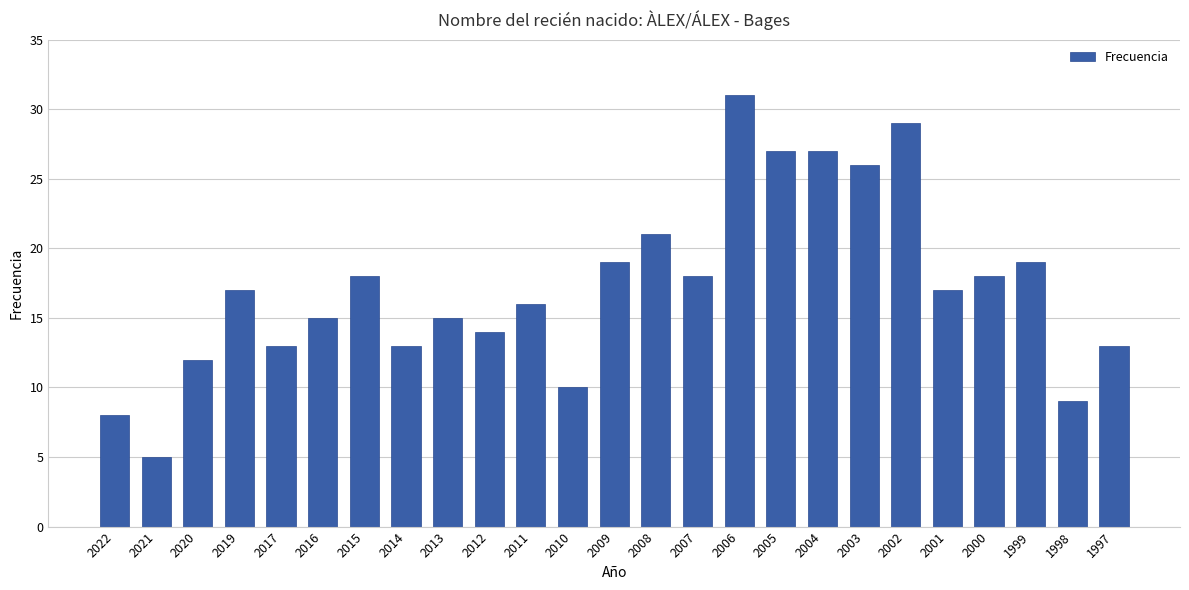

What is the ratio of the value at 2022 to the value at 2014?

0.6